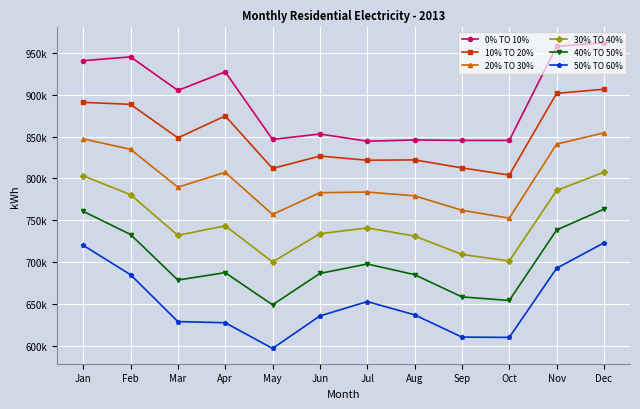

What are all the series names shown in the legend?

0% TO 10%, 10% TO 20%, 20% TO 30%, 30% TO 40%, 40% TO 50%, 50% TO 60%